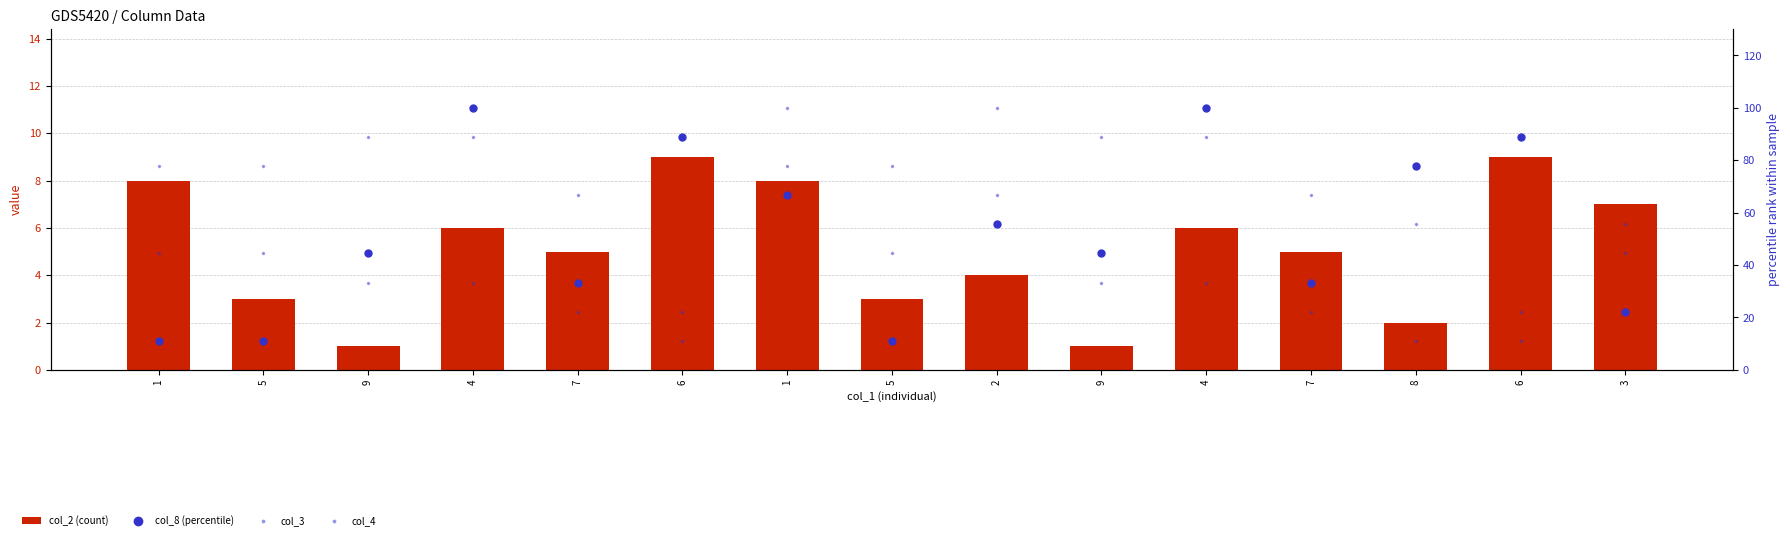

What is the difference between the maximum and second lowest values in the col_3 series?

88.9